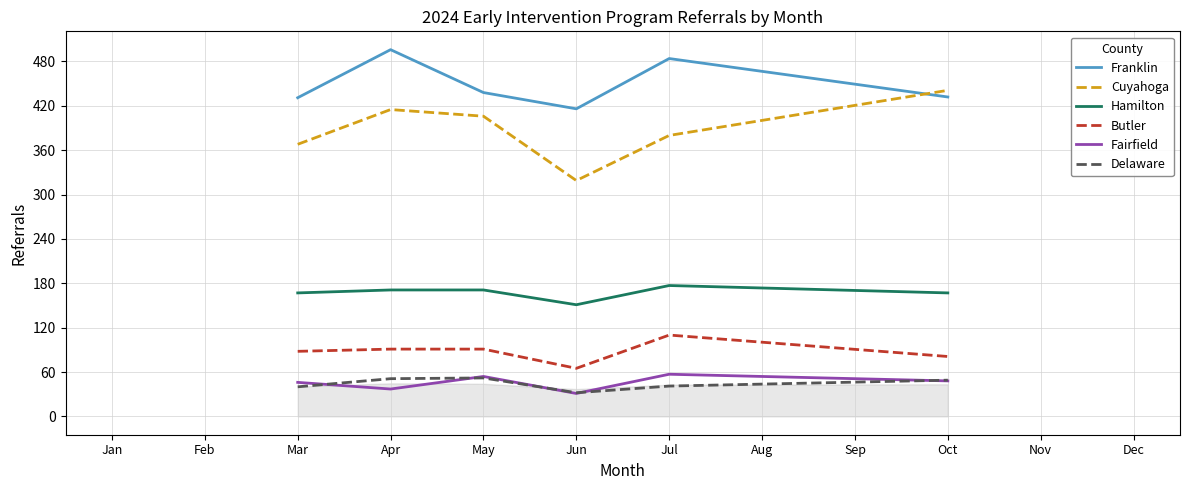

Is it true that Cuyahoga equals 368 at Mar?

True